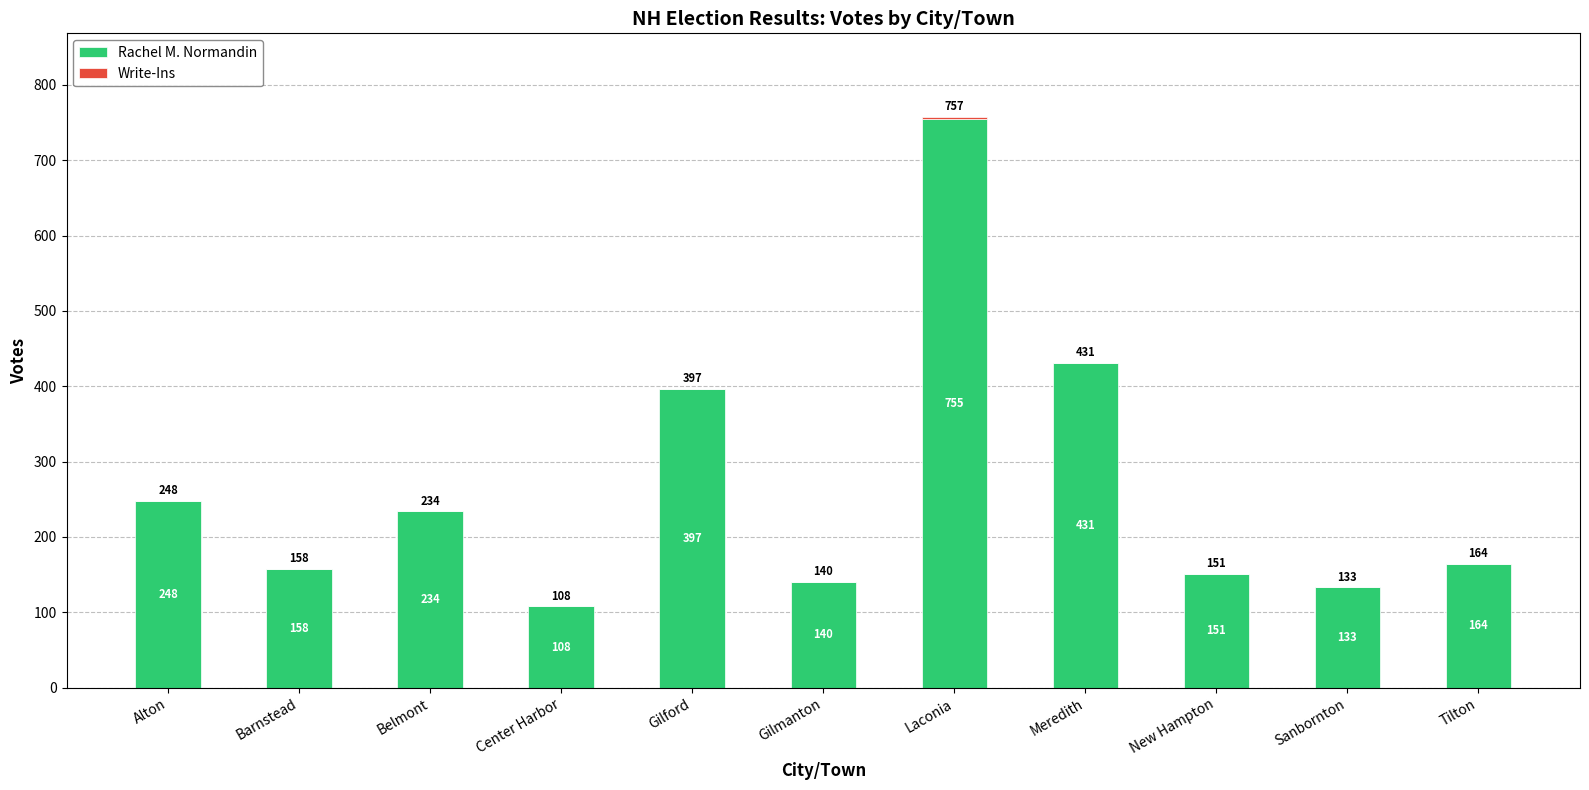

At which label is Rachel M. Normandin closest to 431?

Meredith